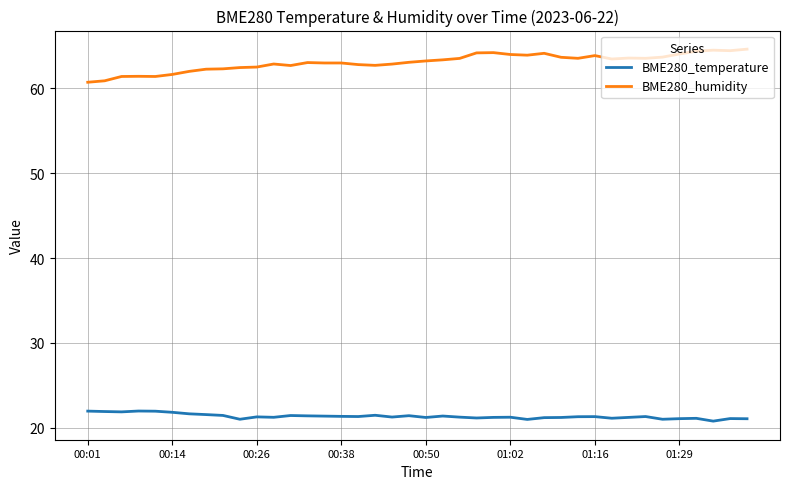

What is the minimum value shown in the chart?

20.8